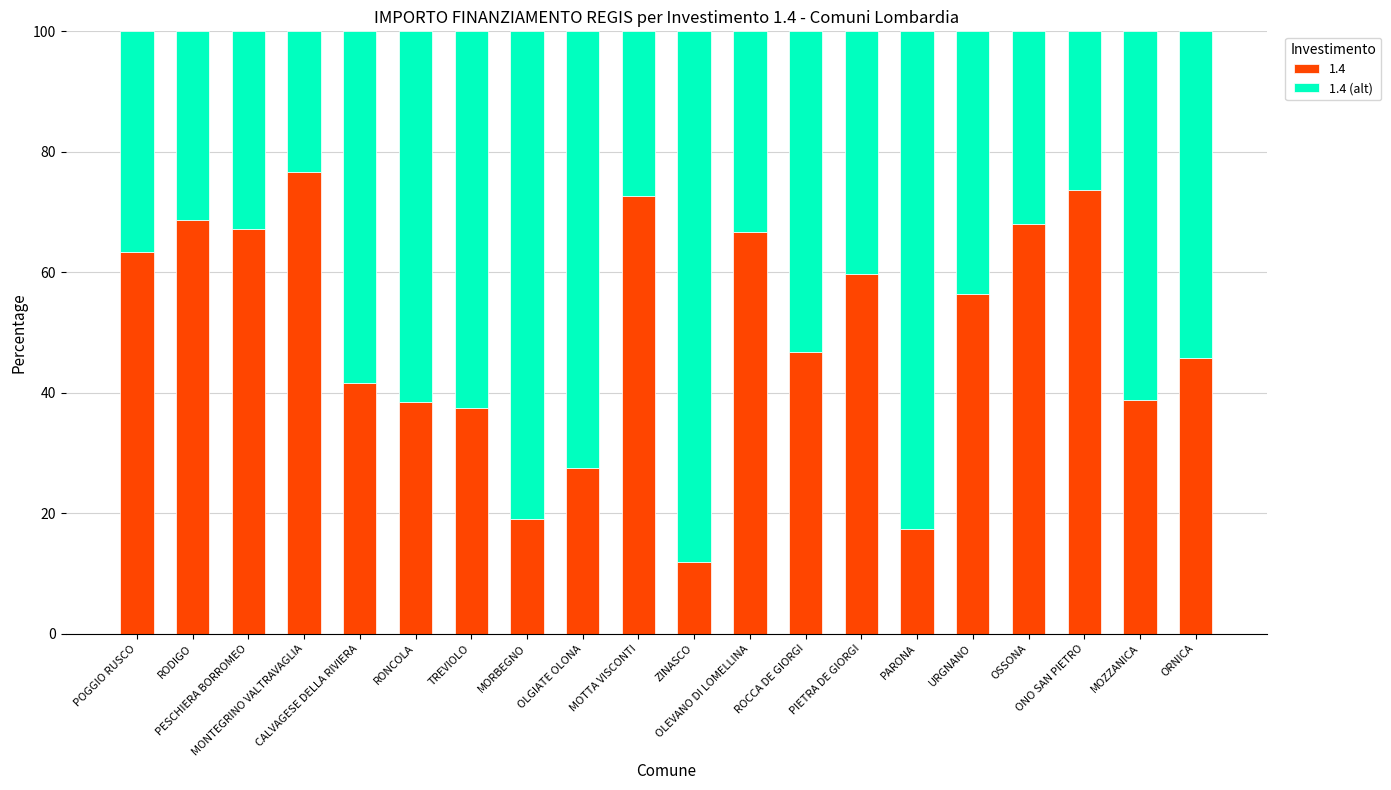

What is the sum of all 1.4 values?

997.9